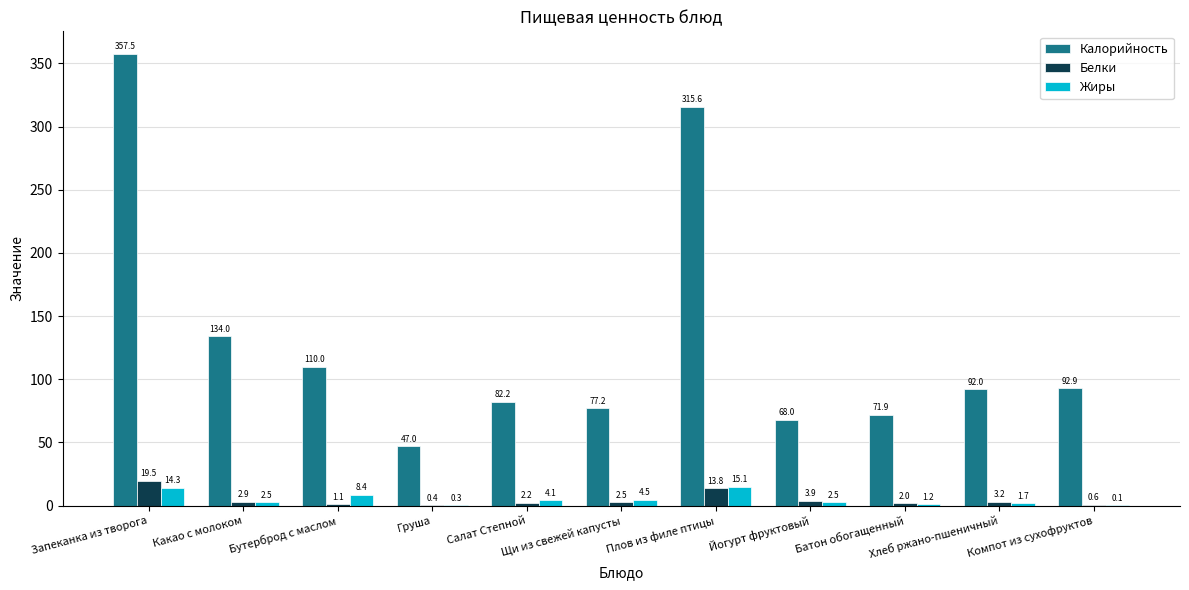

Which series has the largest total across all categories?

Калорийность